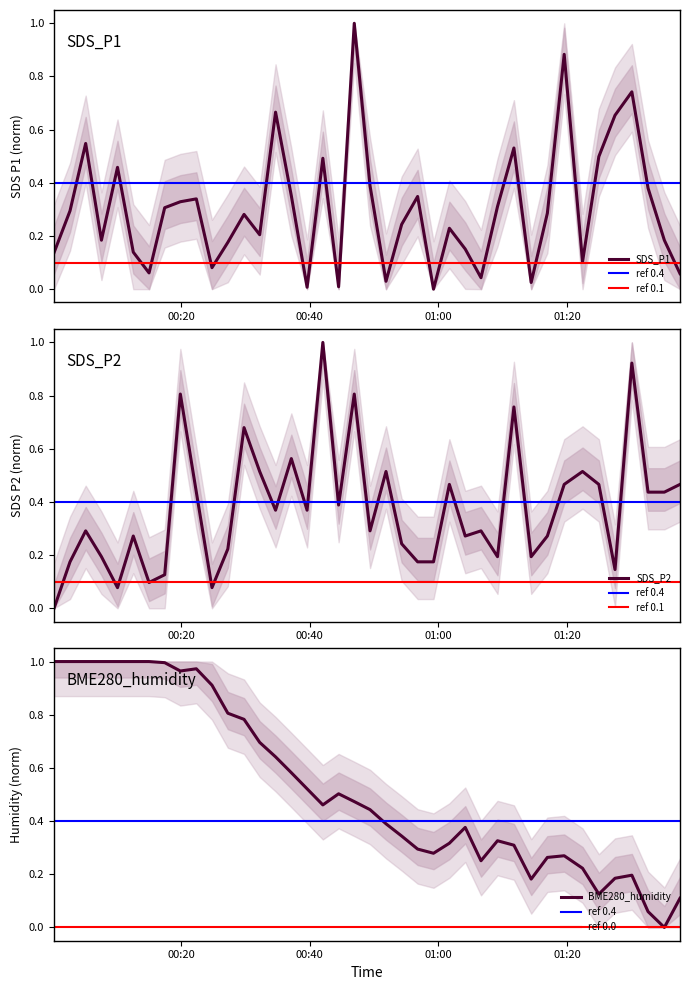

What are all the series names shown in the legend?

SDS_P1, SDS_P2, BME280_humidity